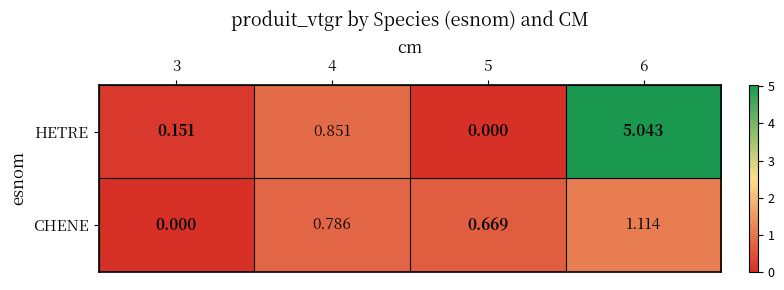

Is the value of CHENE at 5 greater than the value of HETRE at 6?

No